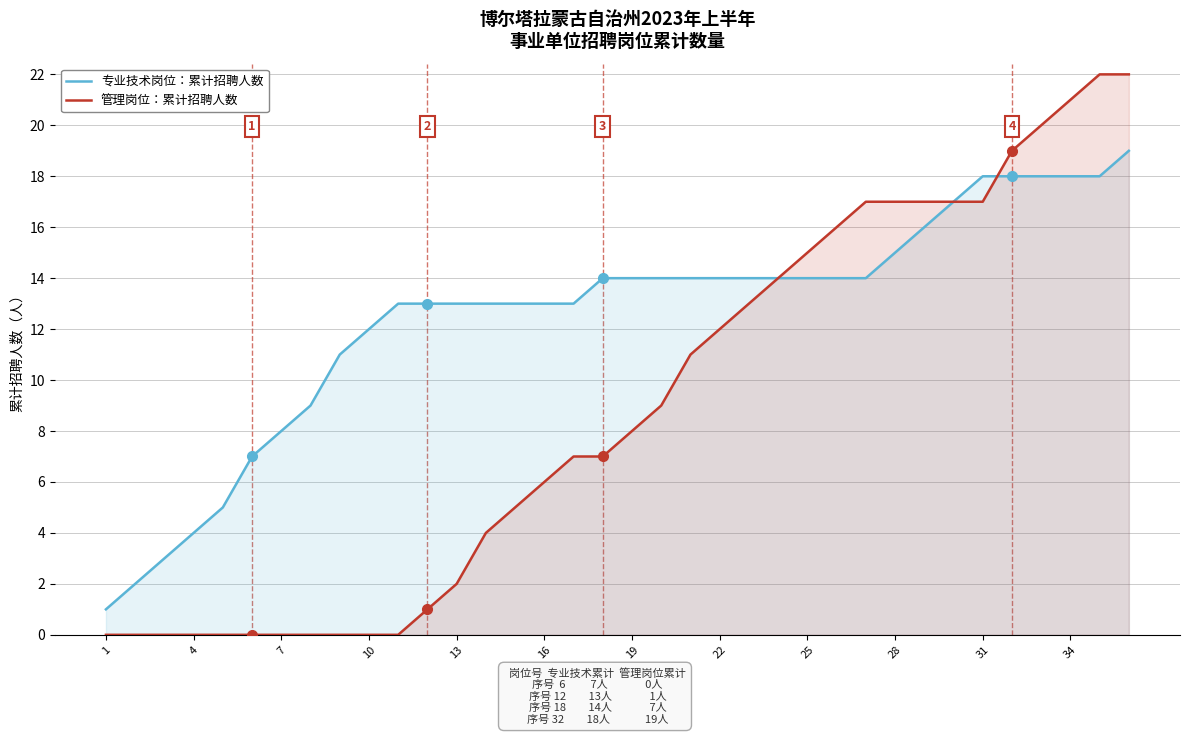

Between 14 and 32, which is larger?

32